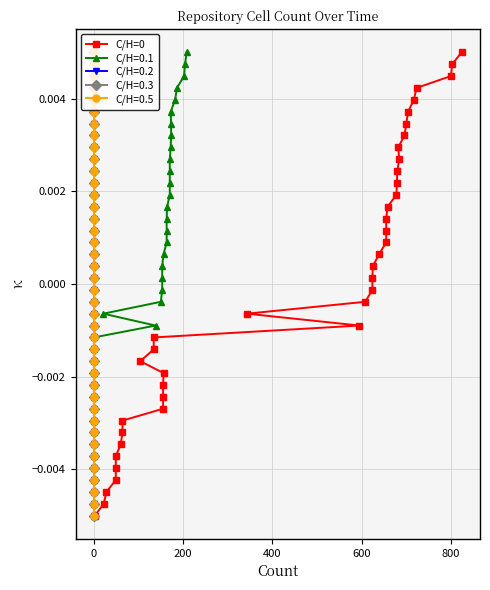

How many positive values are there?

20